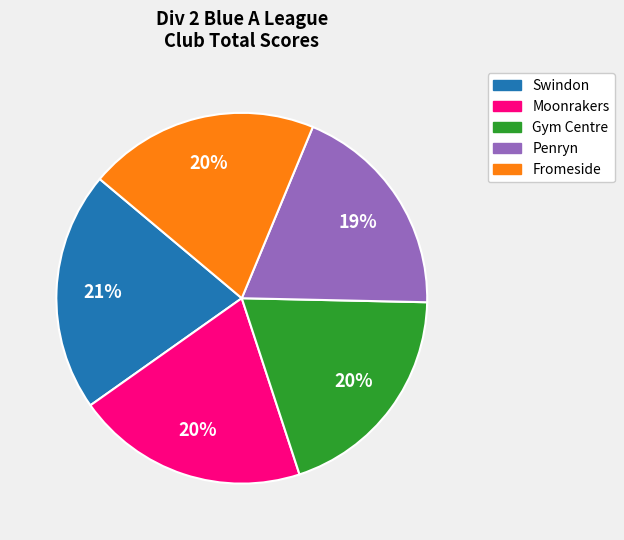

Which category has the biggest portion of the pie?

Swindon